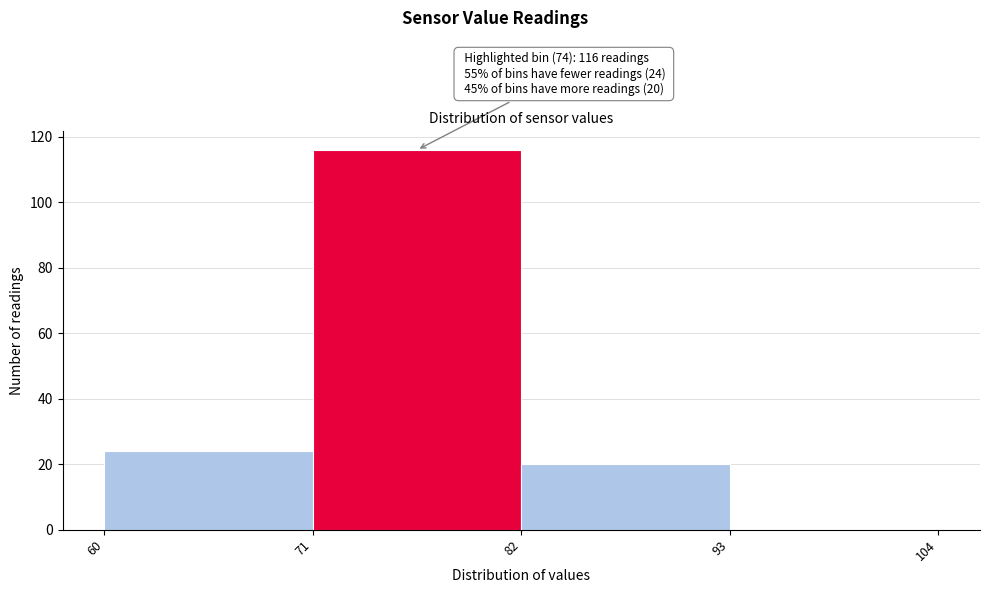

Which range on the x-axis has the tallest bar?

71 to 82